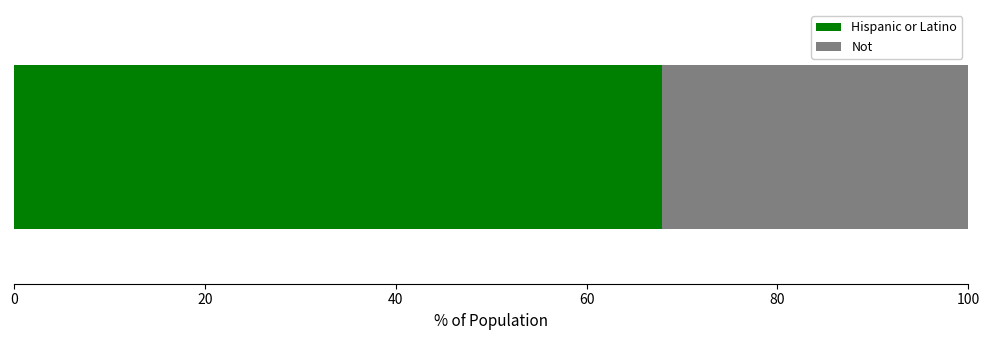

What is the lowest value of the Hispanic or Latino series?

67.9